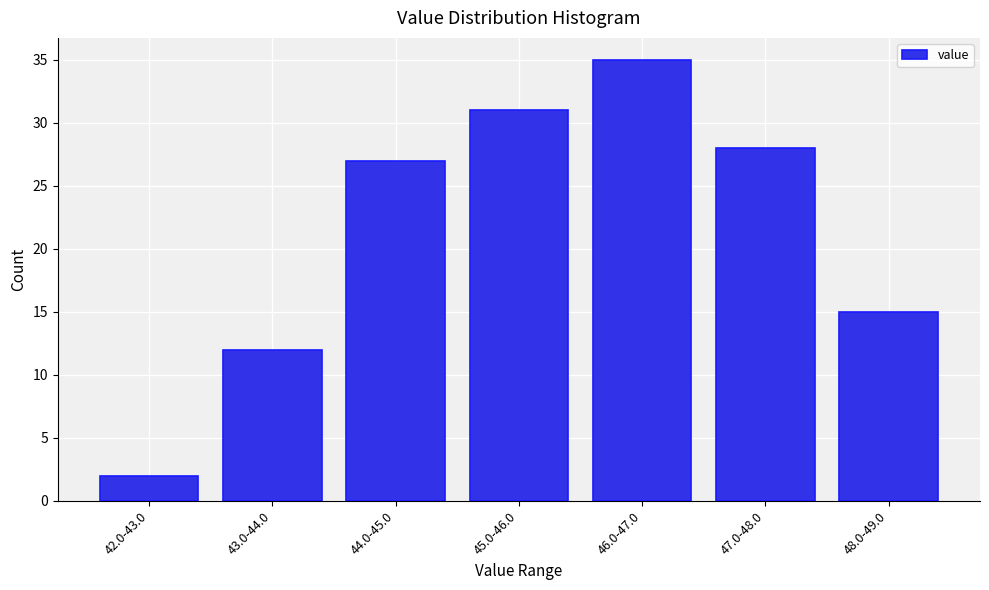

Reading left to right, list all the values displayed in this chart.

42.0-43.0=2	43.0-44.0=12	44.0-45.0=27	45.0-46.0=31	46.0-47.0=35	47.0-48.0=28	48.0-49.0=15